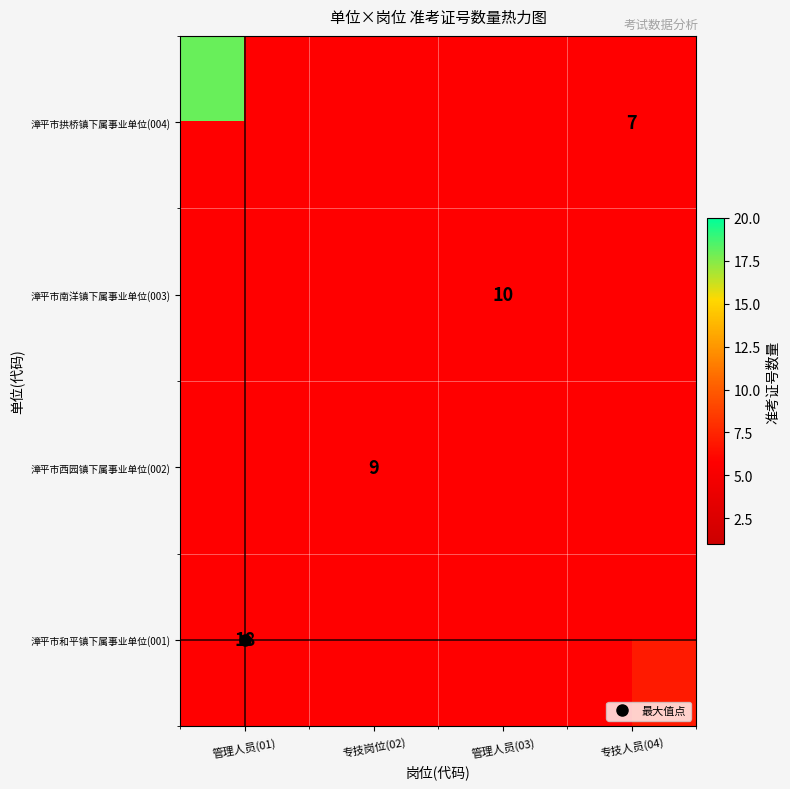

Is the value of 漳平市拱桥镇下属事业单位(004) at 专技岗位(02) greater than the value of 漳平市南洋镇下属事业单位(003) at 专技岗位(02)?

No